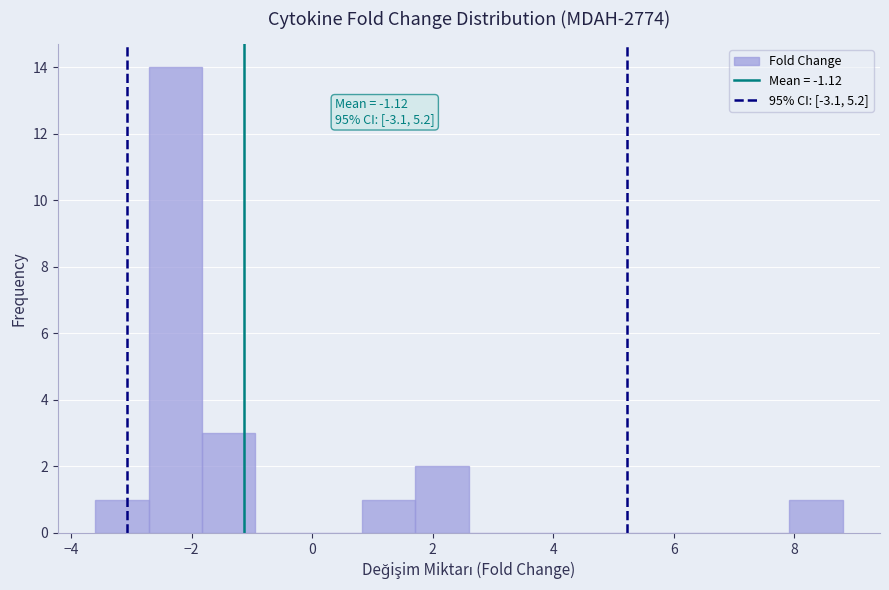

Over which range of the x-axis is the bar tallest?

-2.8 to -1.8